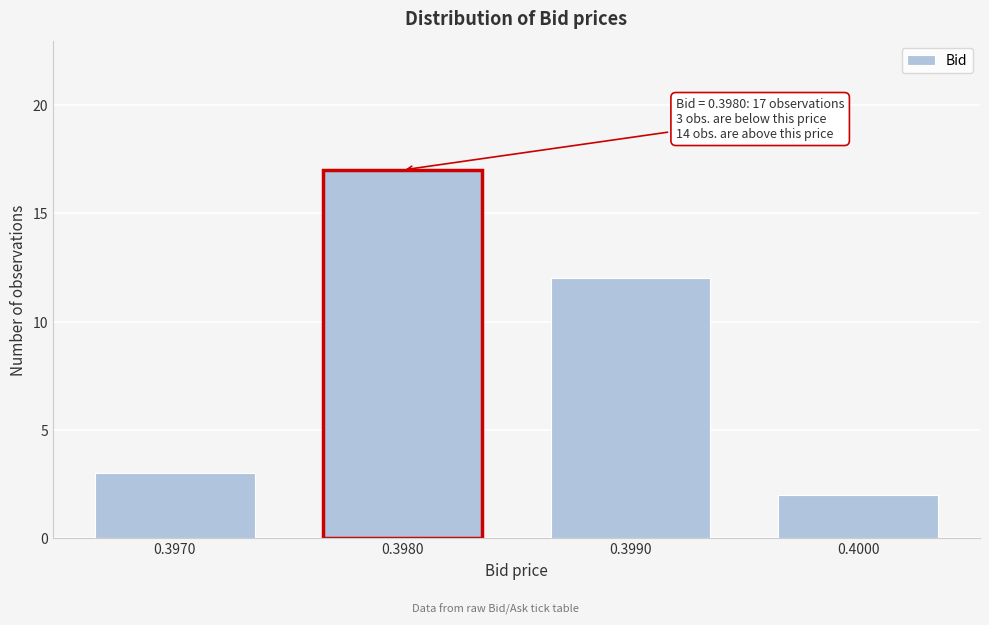

Reading right to left, what are all the values shown in this chart?

2	12	17	3